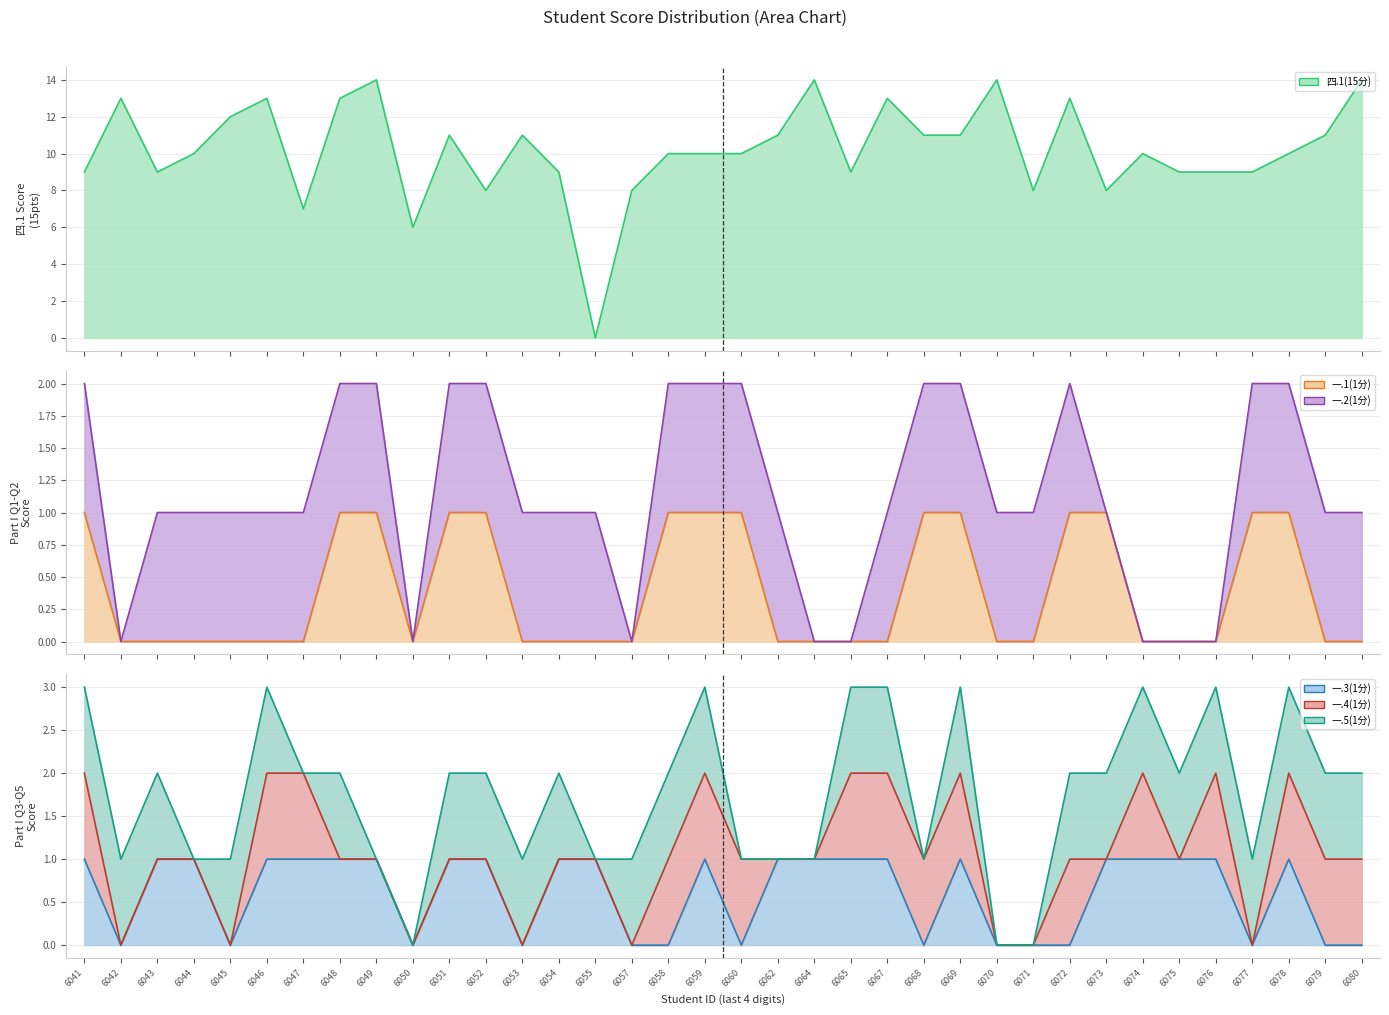

What is the value of the 一.1(1分) point at the 24th from the left?

1